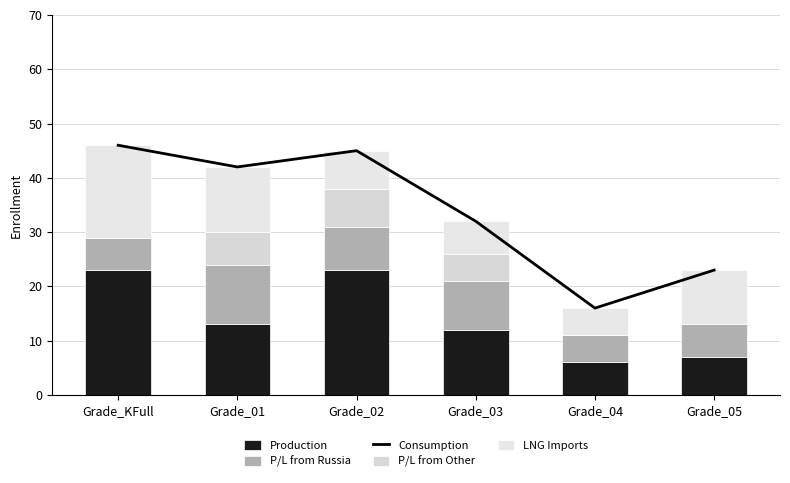

Rank the categories by P/L from Russia value from lowest to highest.

Grade_04, Grade_KFull, Grade_05, Grade_02, Grade_03, Grade_01